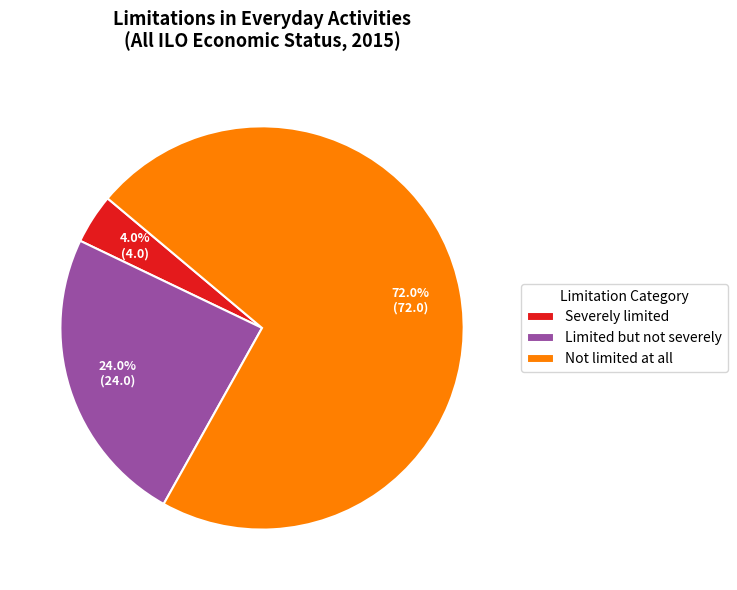

What is the smallest slice in the pie chart?

Severely limited